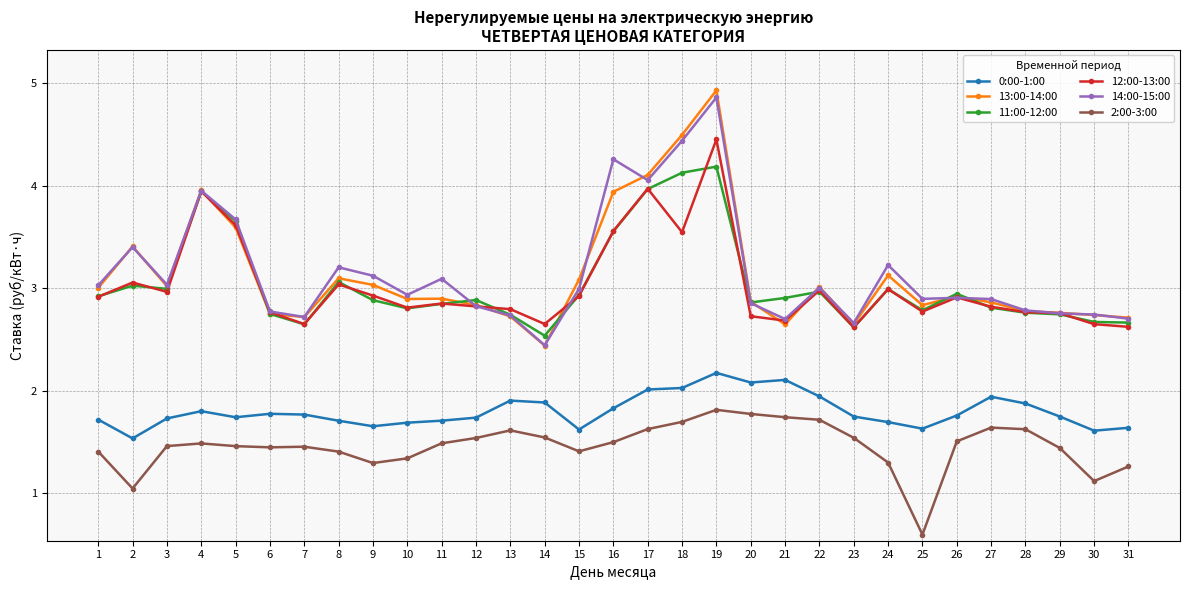

What are all the series names shown in the legend?

0:00-1:00, 13:00-14:00, 11:00-12:00, 12:00-13:00, 14:00-15:00, 2:00-3:00